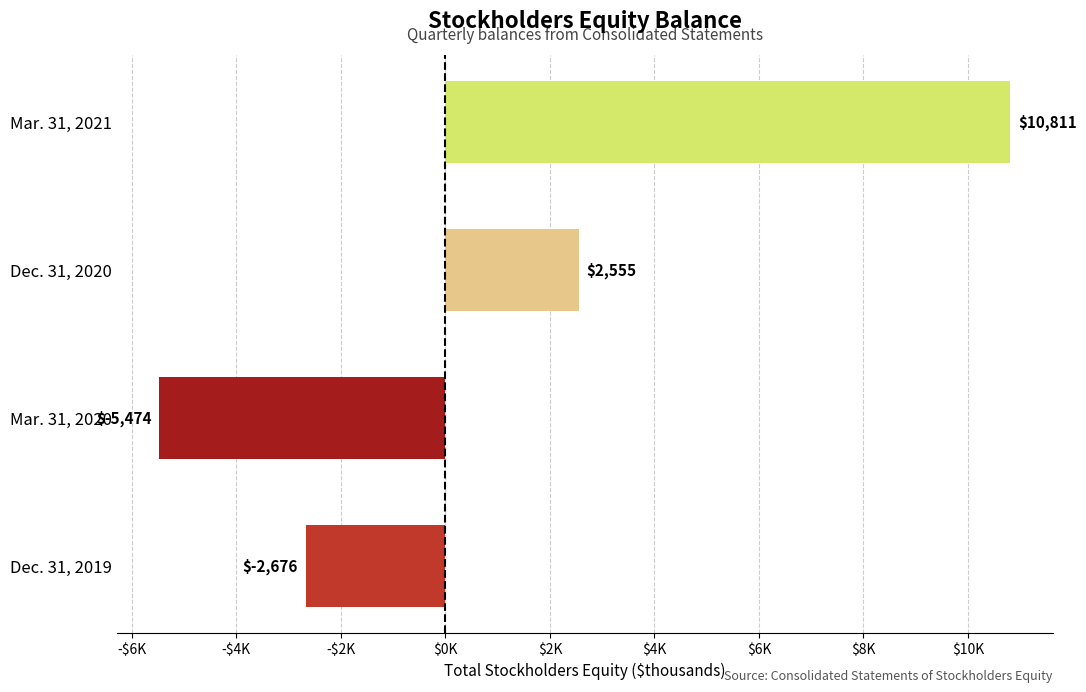

Does the chart contain any negative values?

Yes